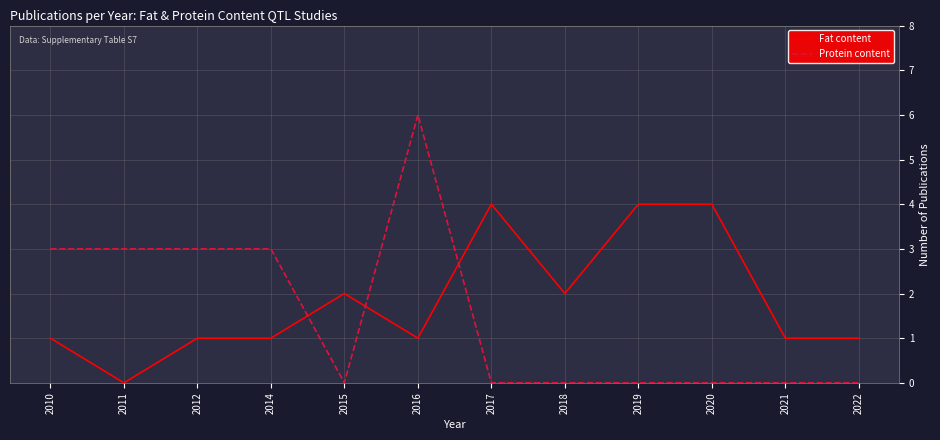

Between 2011 and 2020, which series saw the biggest shift?

Fat content